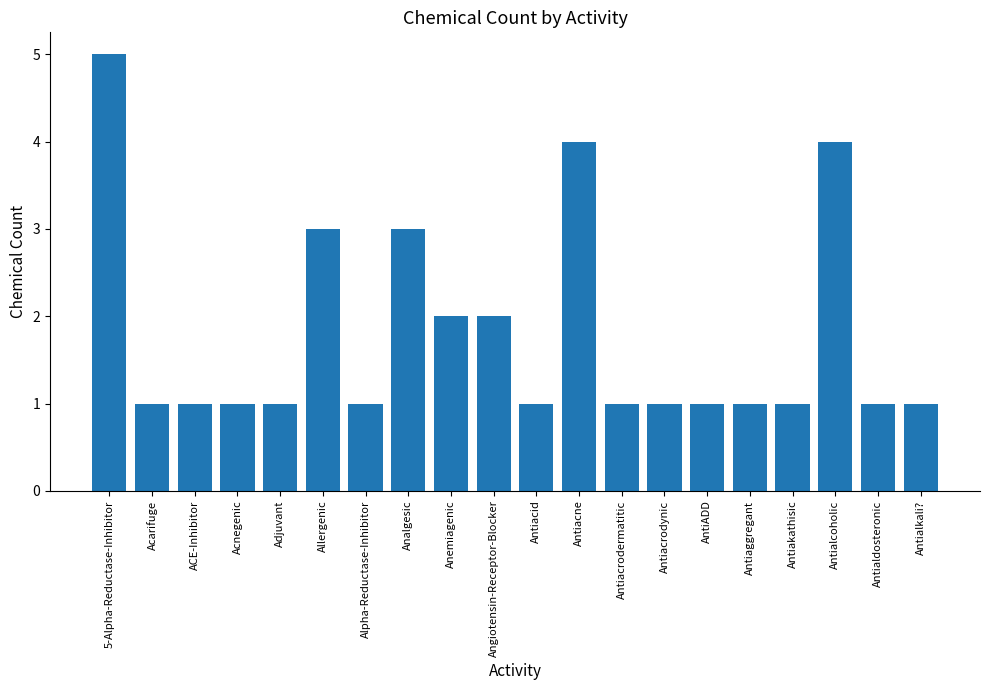

What position from the left is Antialkali??

20